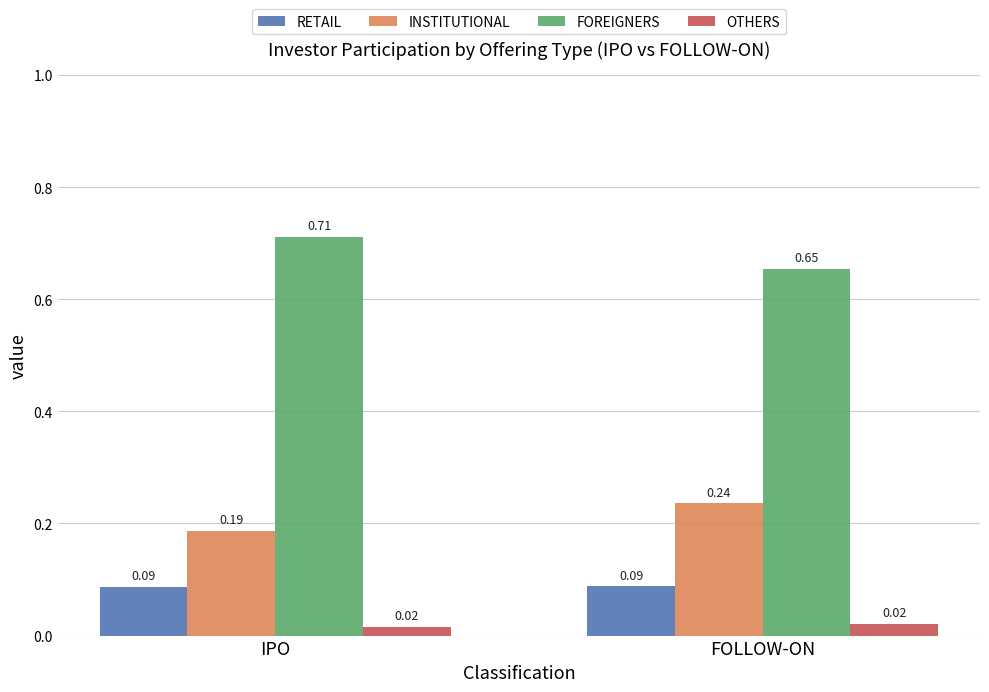

At which label is FOREIGNERS closest to 0?

FOLLOW-ON